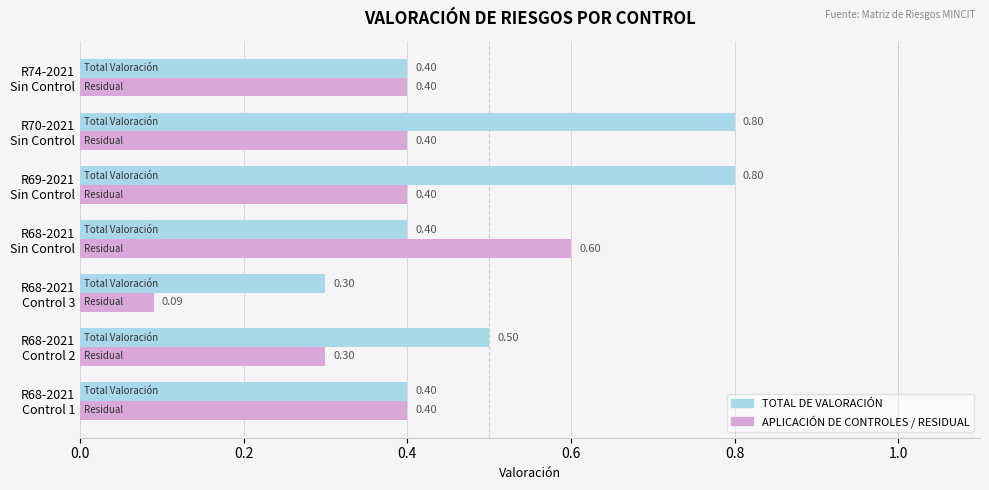

What is the difference between the maximum and minimum values in the TOTAL DE VALORACIÓN series?

0.5